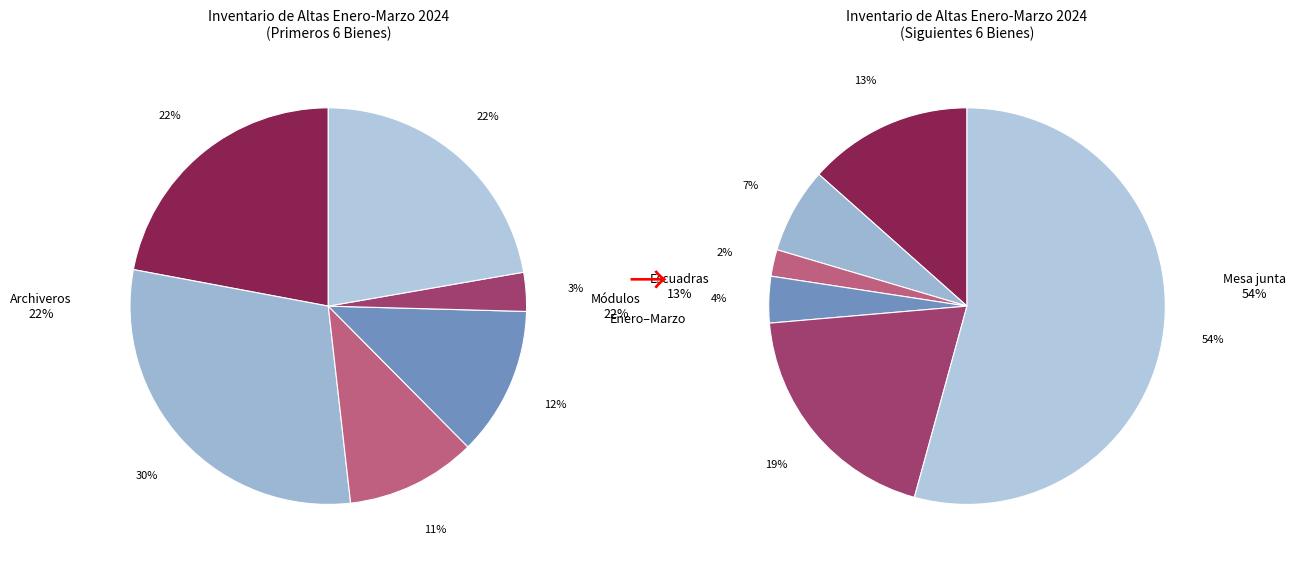

Count the number of slices in the pie.

6